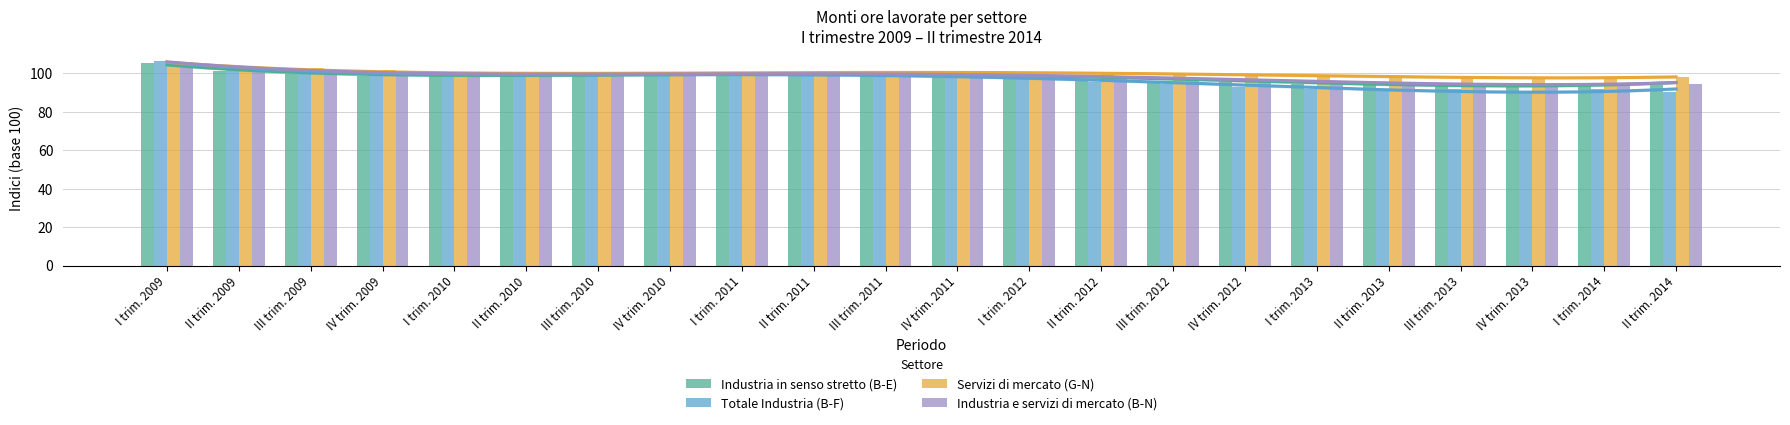

Where does the Totale Industria (B-F) series first go above 99?

I trim. 2009